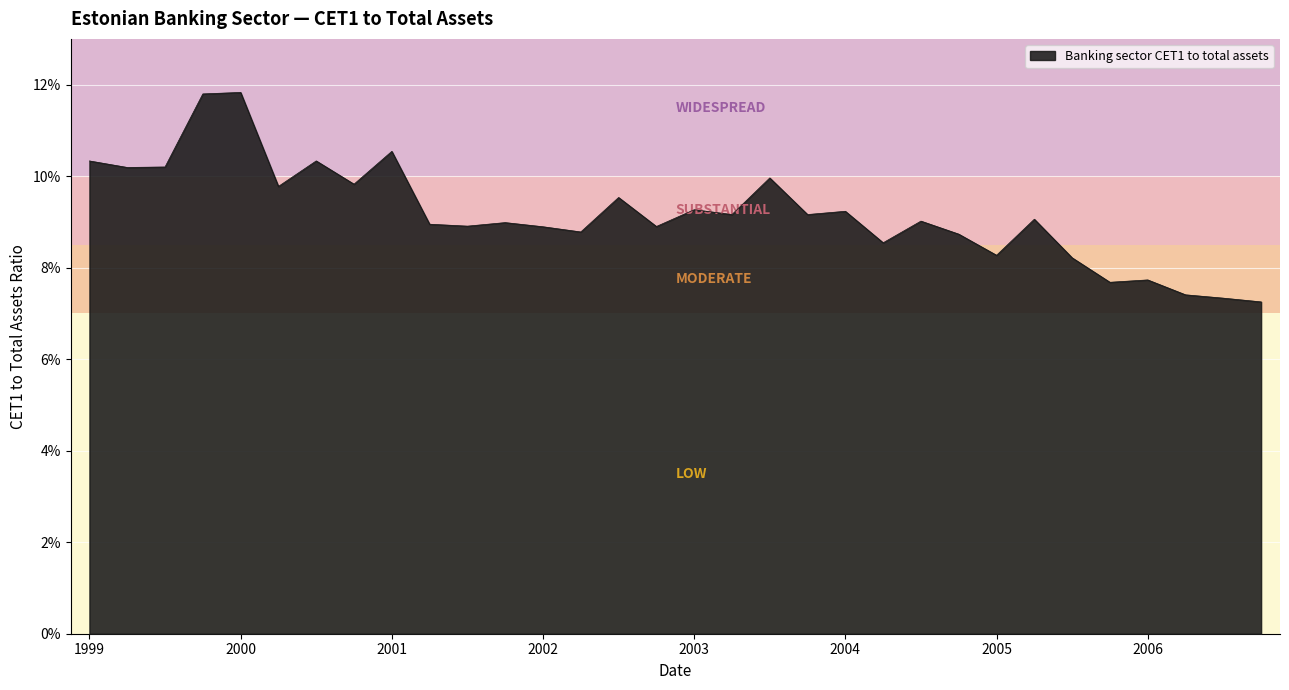

What is the label of the 28th point from the left?

2005-12-31